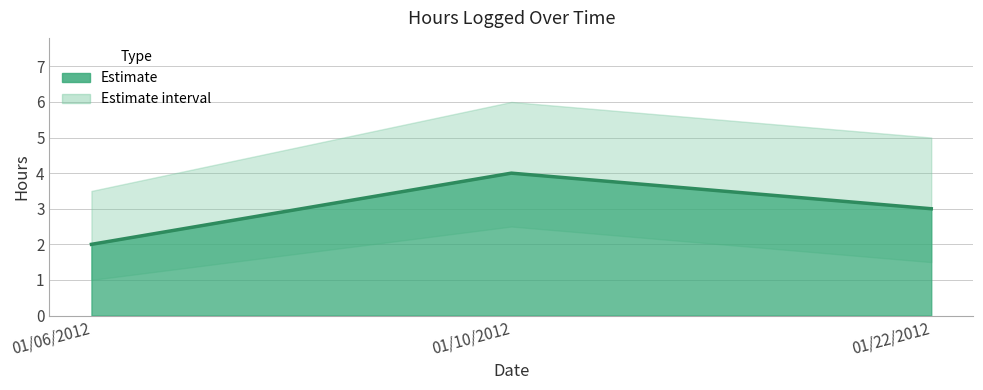

Rank the categories by value from lowest to highest.

01/06/2012, 01/22/2012, 01/10/2012